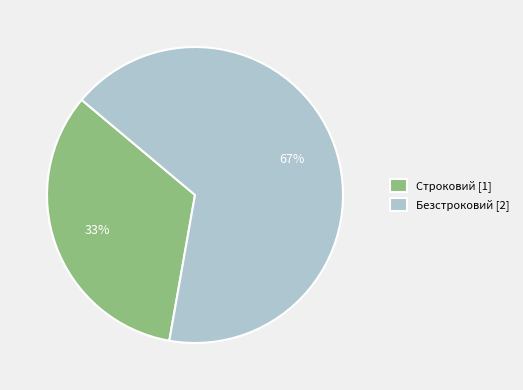

How many slices are in this pie chart?

2